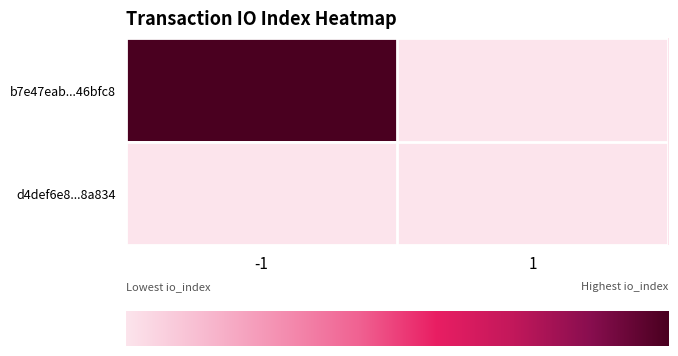

Which series changed the most between -1 and 1?

b7e47eab46d533eeebdd9ac4a290a1f5a76bfc8